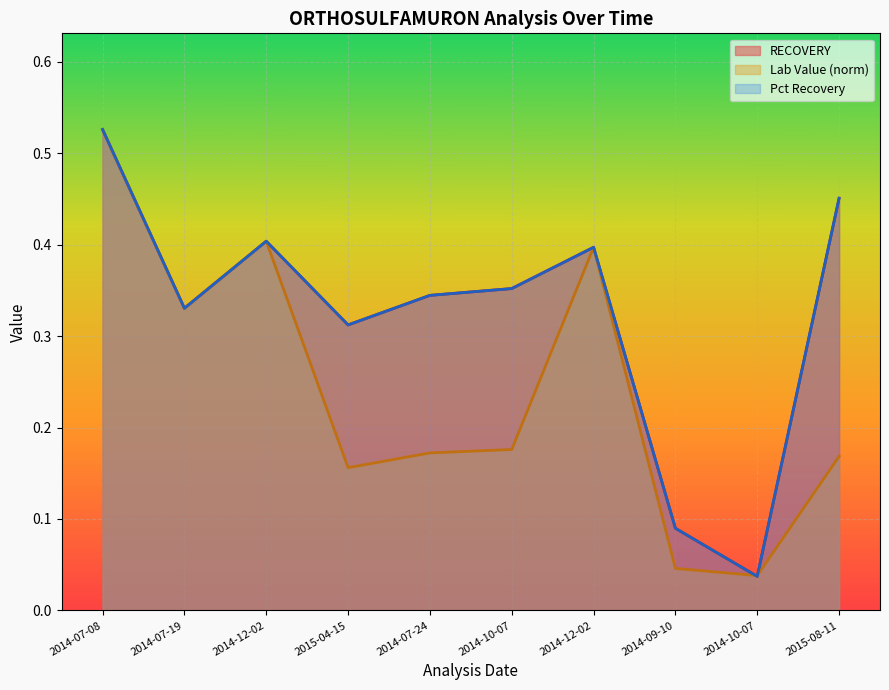

What is the label of the 4th point from the left?

2015-04-15